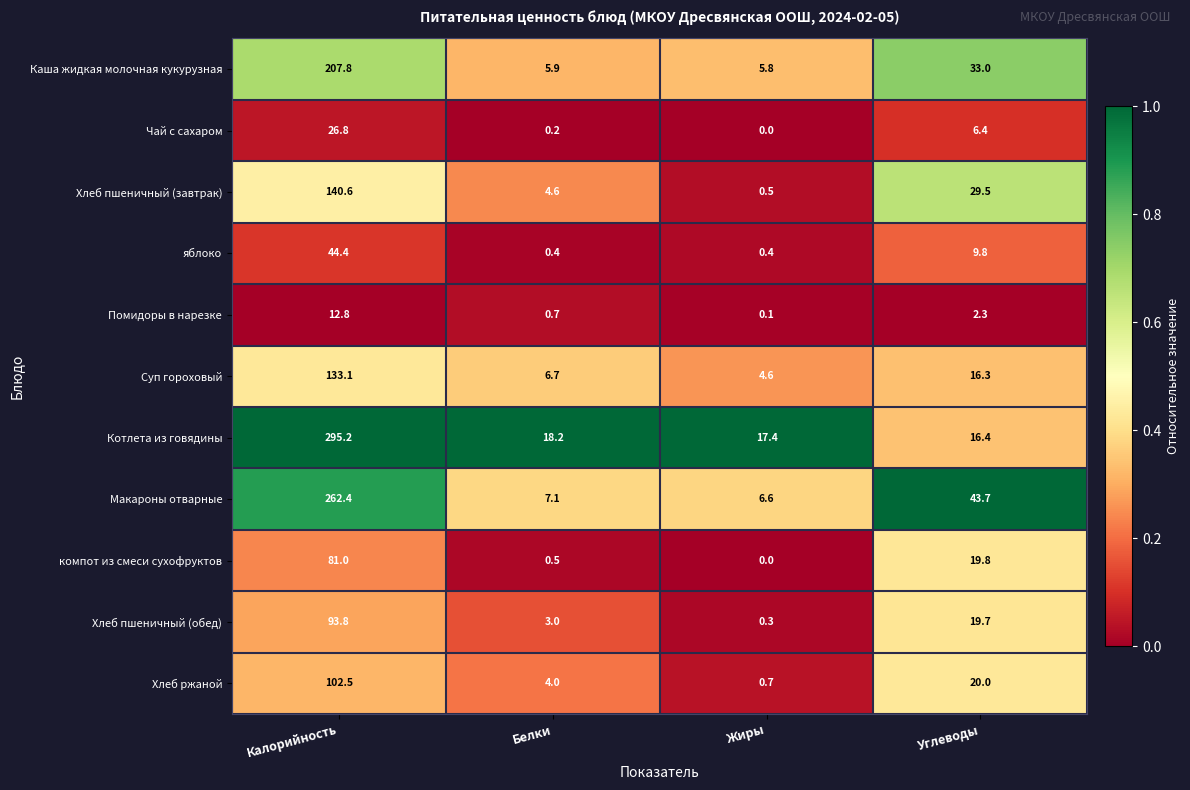

Rank the categories by Чай с сахаром value from lowest to highest.

Жиры, Белки, Углеводы, Калорийность